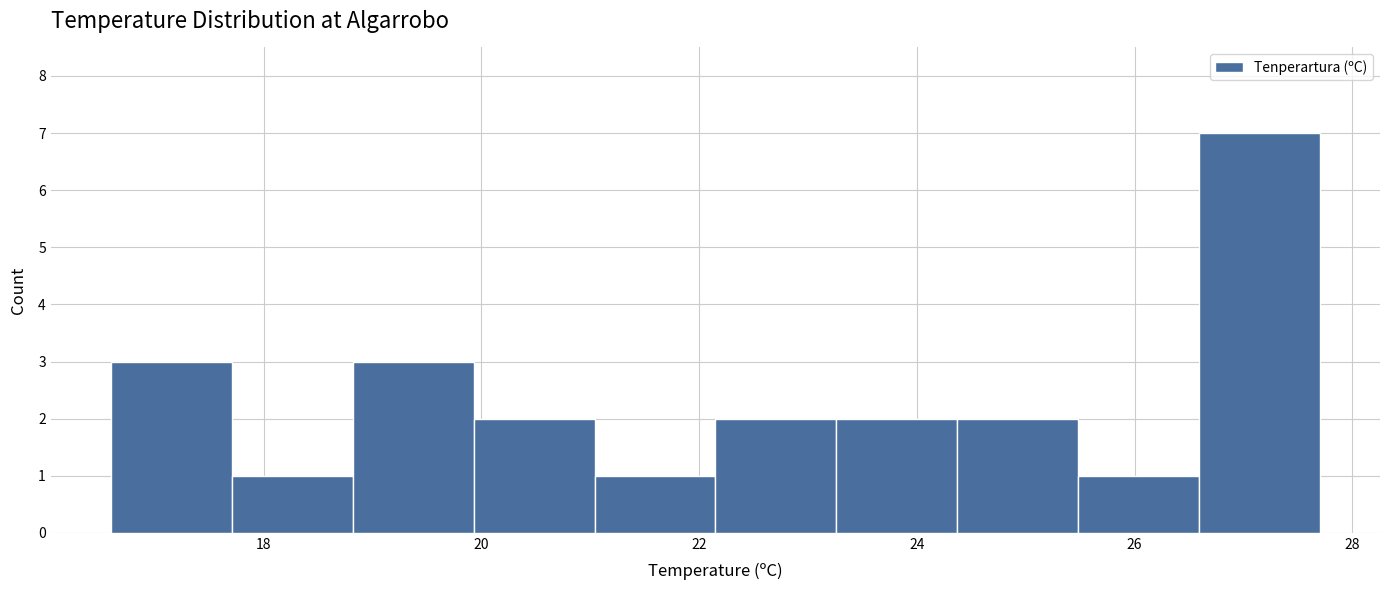

Over which range of the x-axis is the bar tallest?

26.6 to 27.8